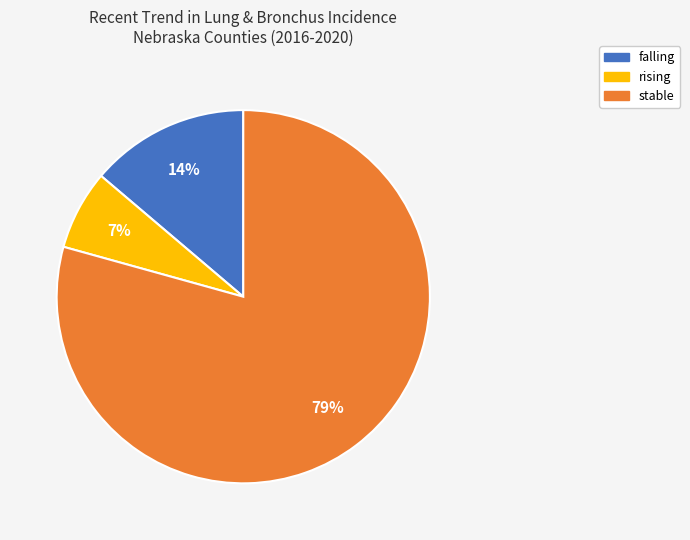

Which has a higher value, rising or stable?

stable